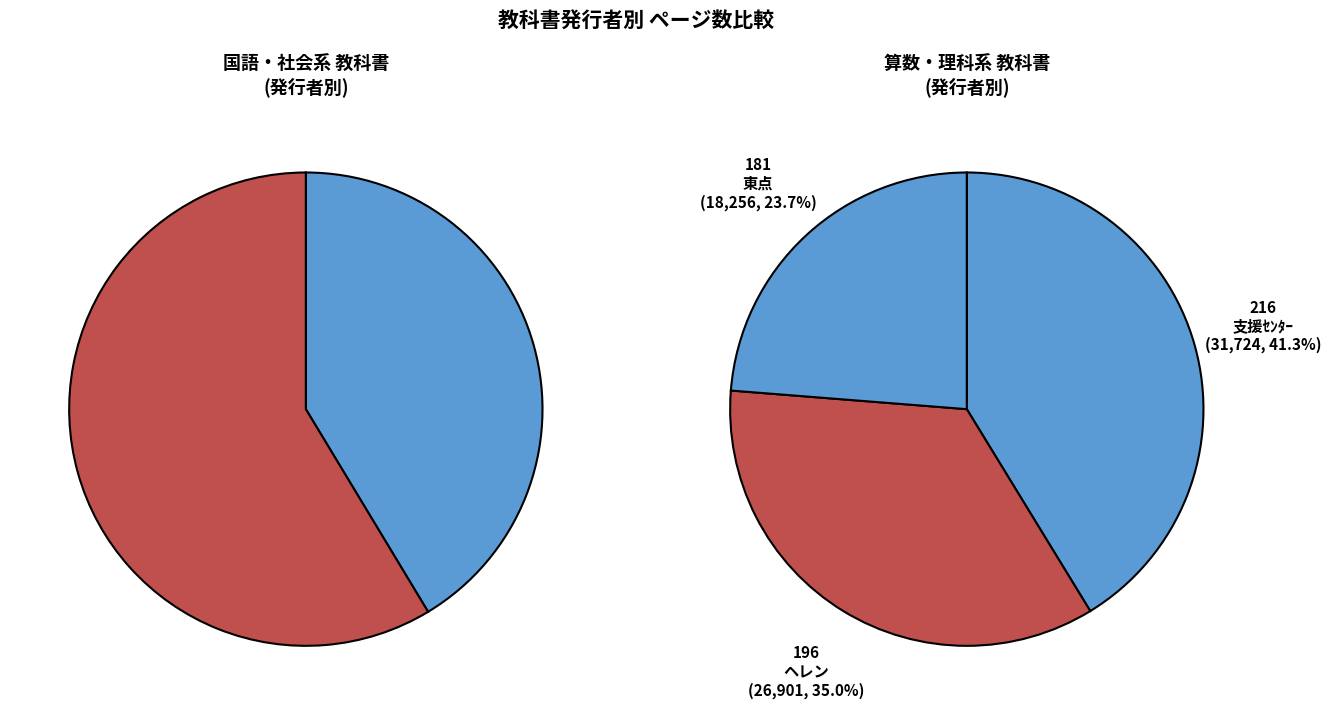

Count the number of slices in the pie.

5